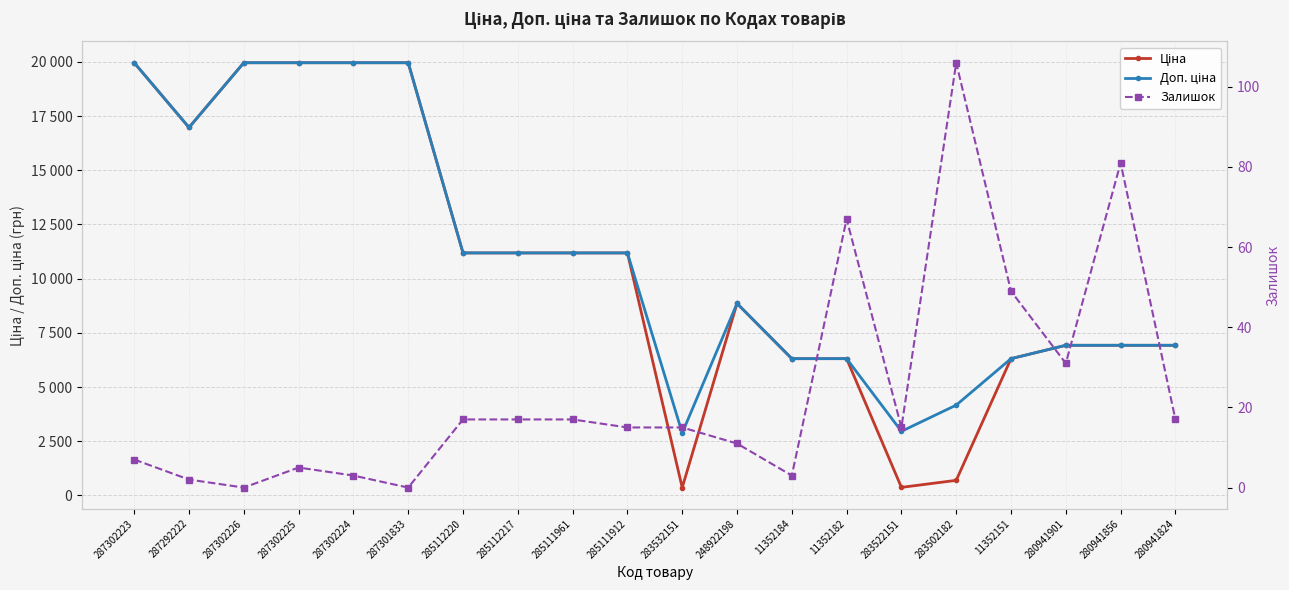

In Доп. ціна, how many points are lower than both neighbors (excluding endpoints)?

3